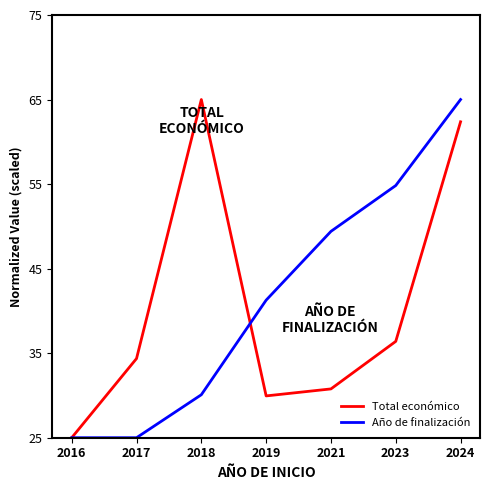

Which category has the highest value in the Total económico series?

2018